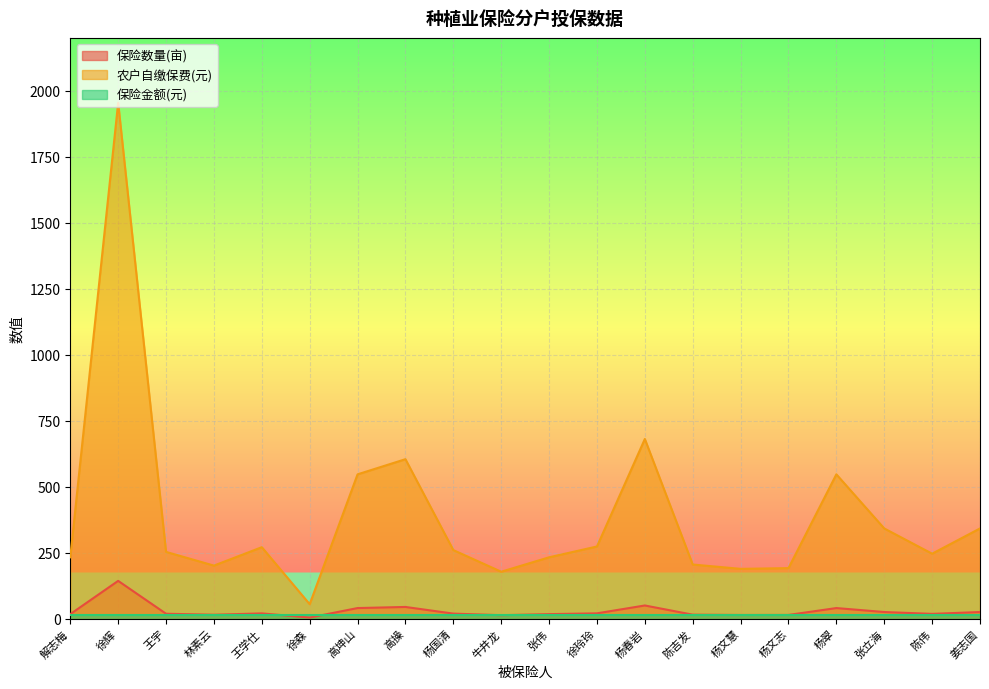

What is the label of the 15th point from the right?

徐森